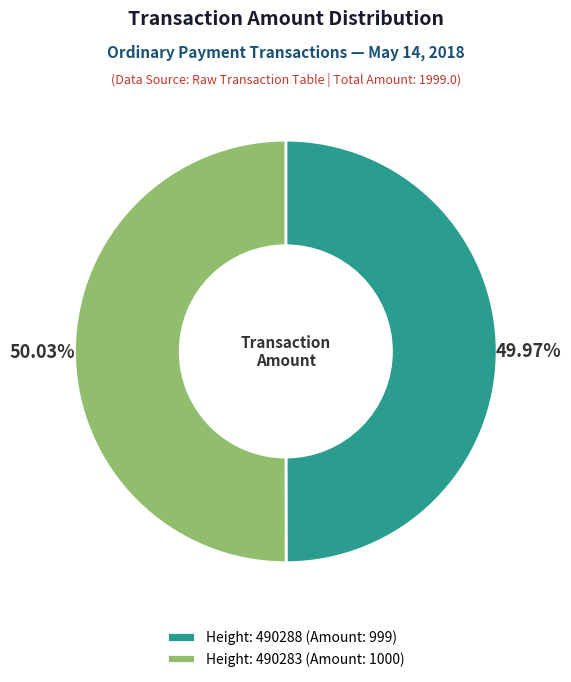

Is there any slice that represents more than half of the pie?

Yes